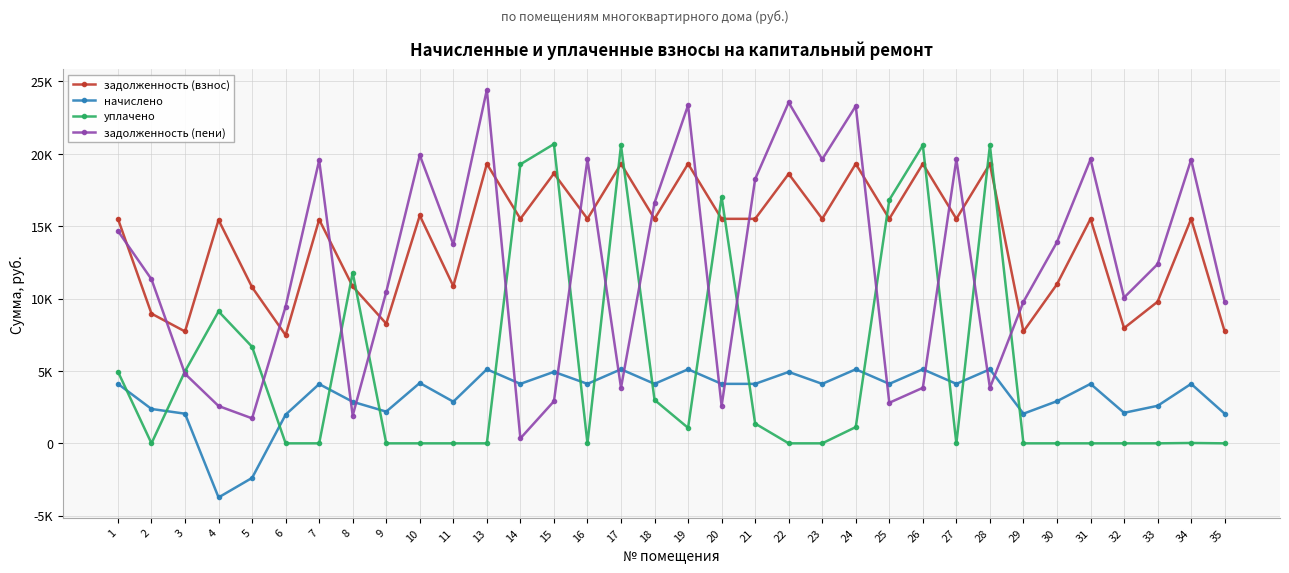

Which series has the largest range (max minus min)?

задолженность (пени)